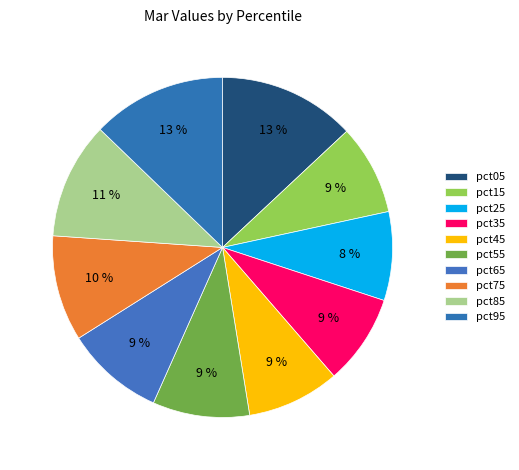

To the nearest percent, what is the difference between the largest and smallest slice percentages?

5%